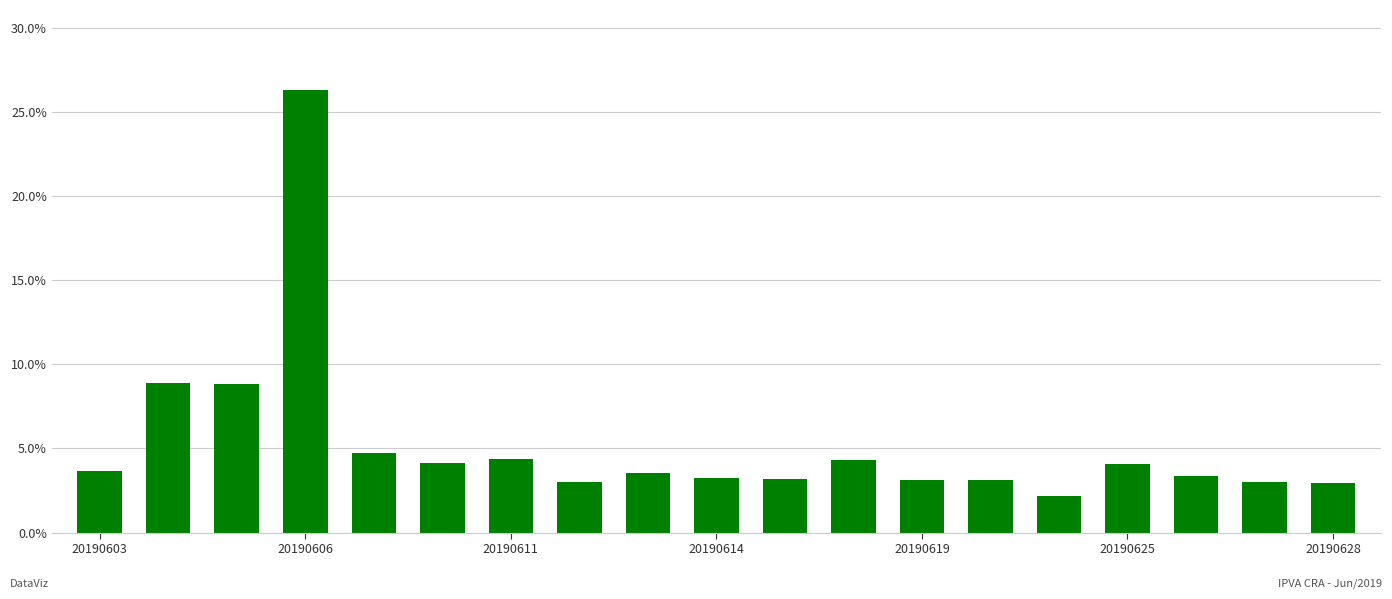

What is the minimum value shown in the chart?

2.2